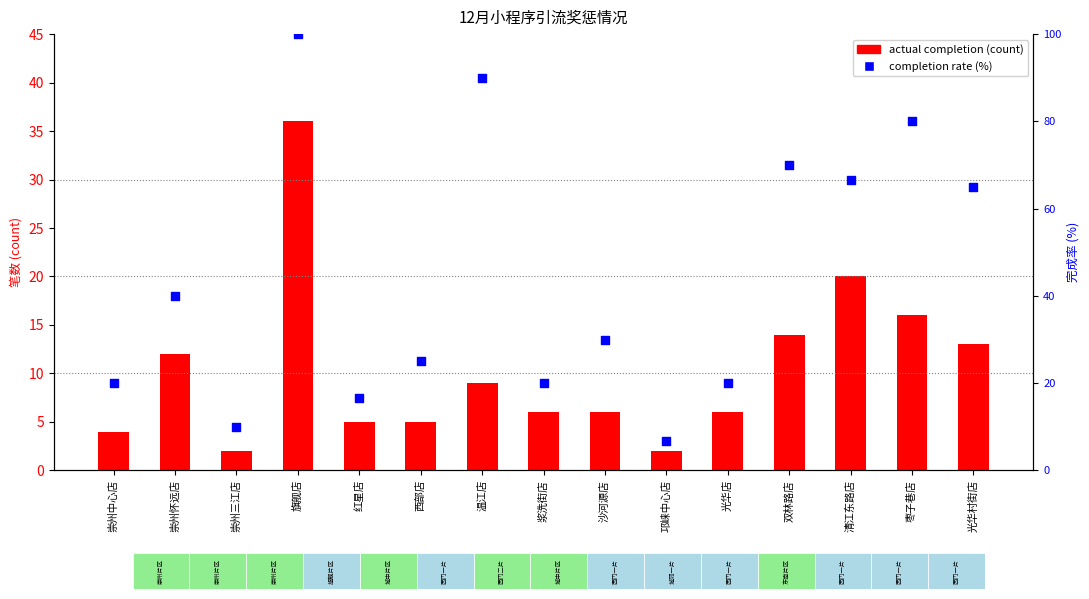

Is the value of actual completion at 光华村街店 greater than the value of completion rate (%) at 枣子巷店?

No